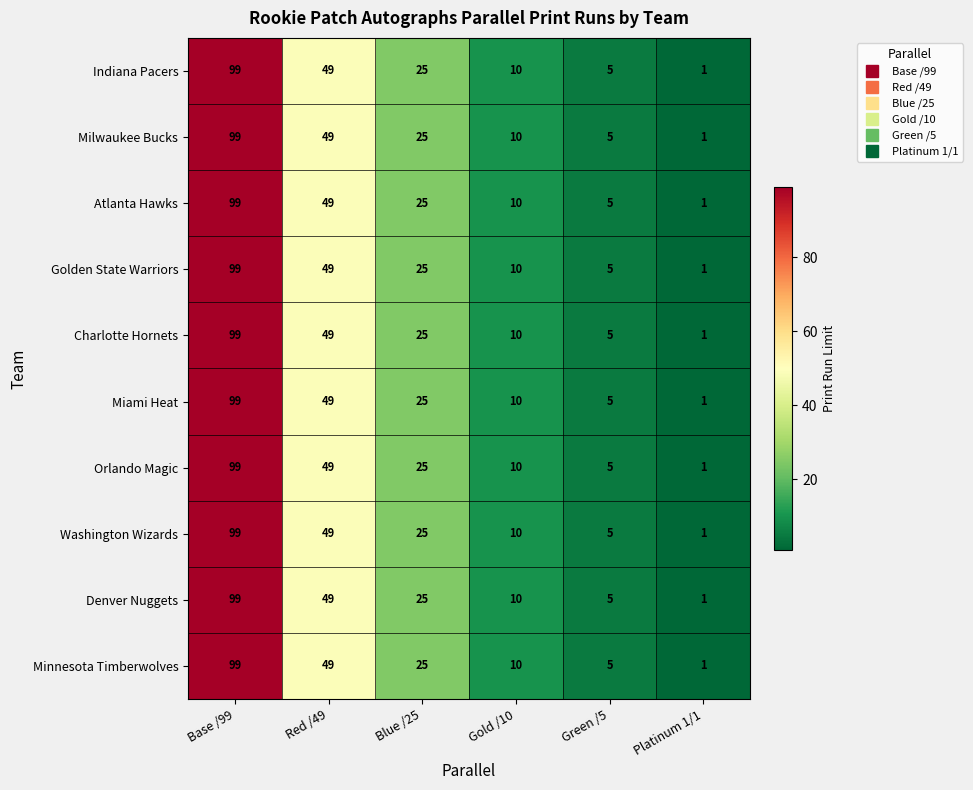

Read the Denver Nuggets value at Blue /25.

25